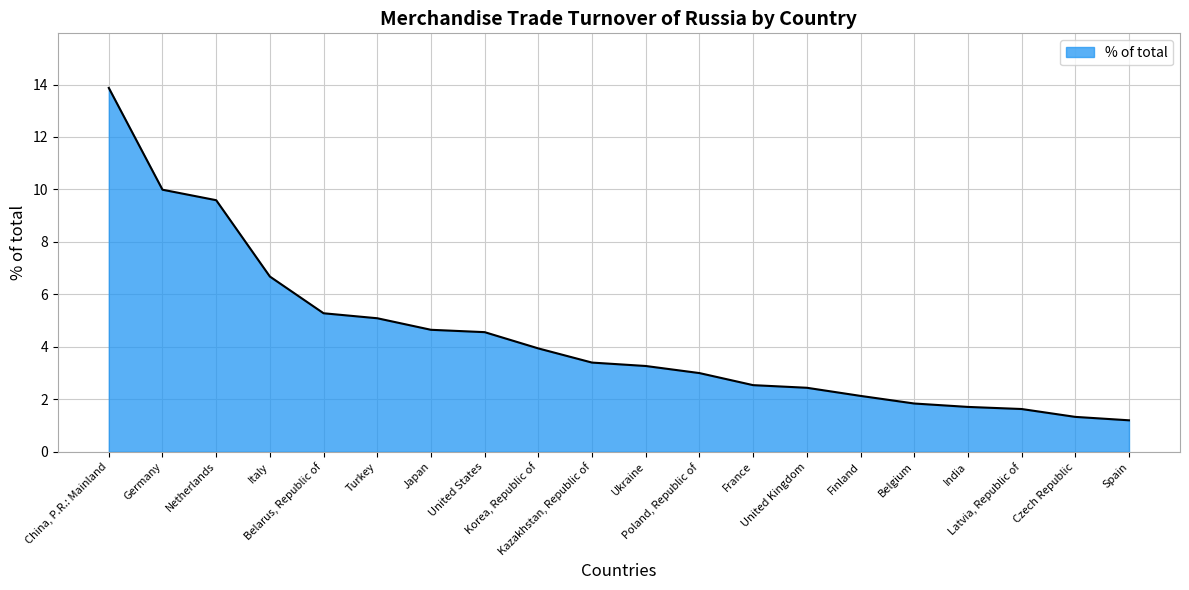

What is the ratio of the value at Belgium to the value at United States?

0.4